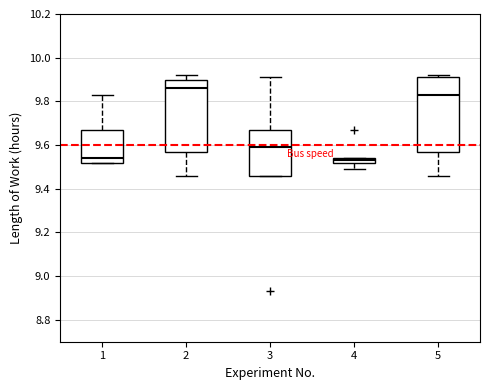

Where does the lower whisker of the box at x = 4 end on the y-axis? The values are not printed on the chart, so give them approximately, as read against the axis.

9.50